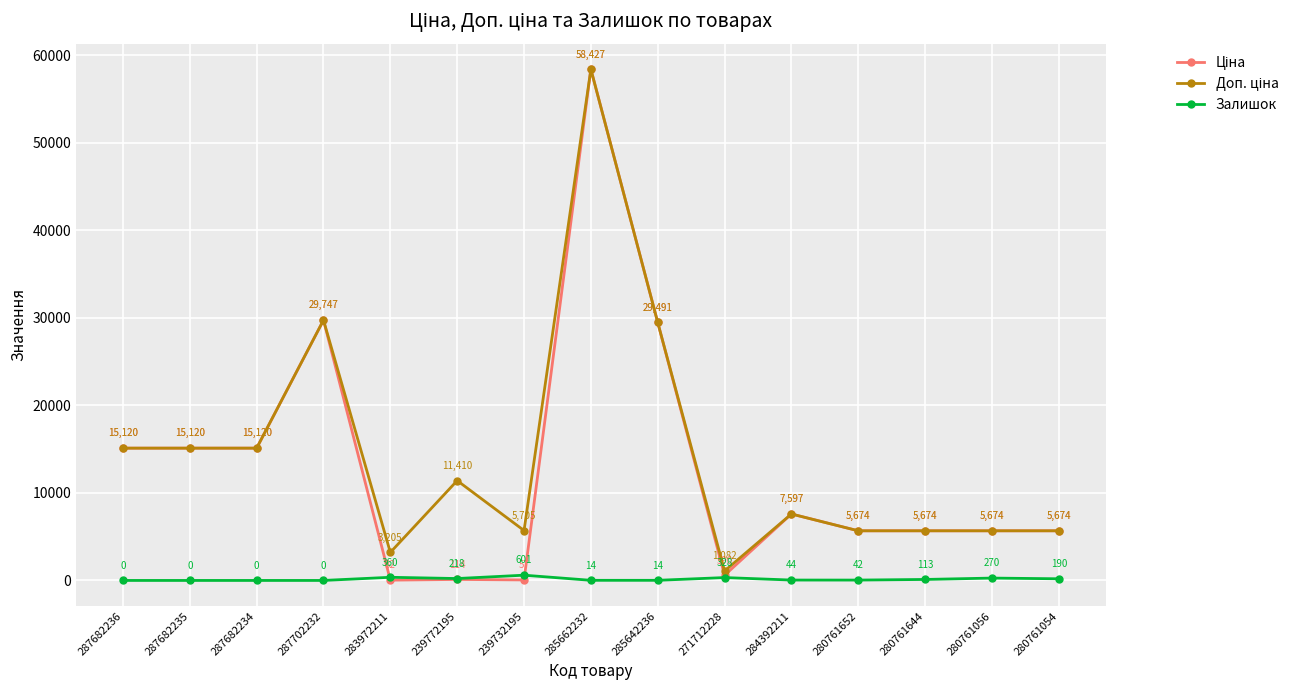

The value of Залишок at 280761054 is 190.0. True or false?

True